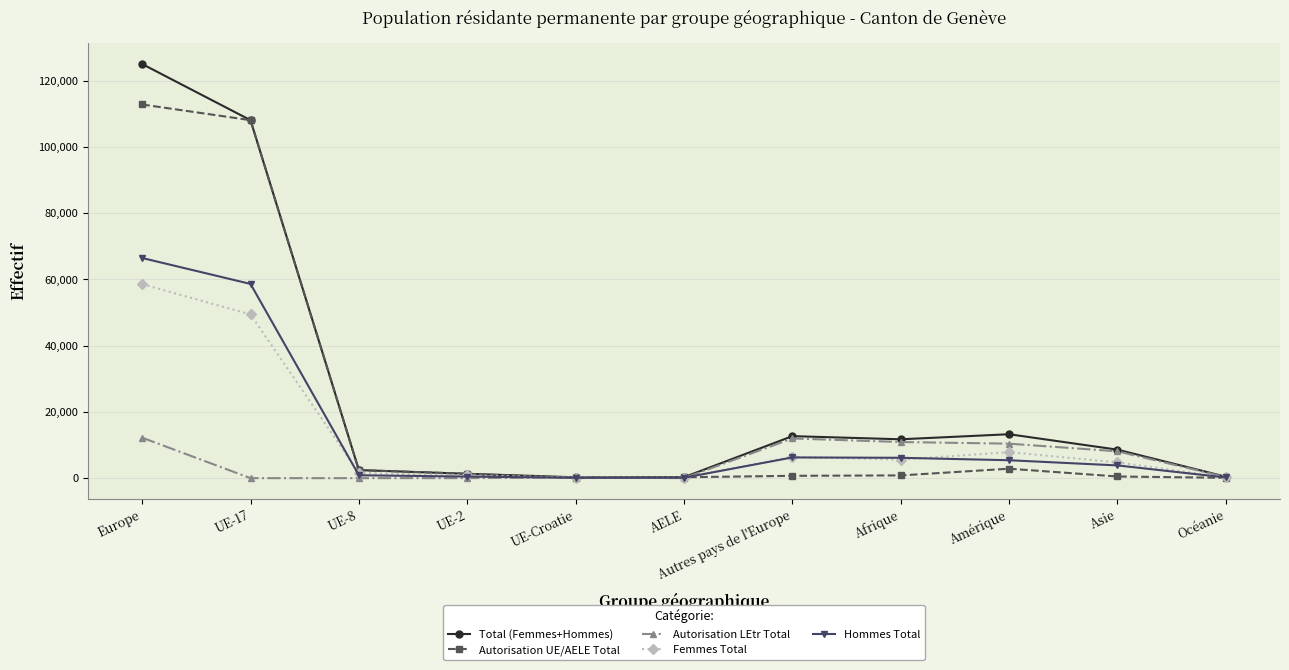

Which series has the widest spread of values?

Total (Femmes+Hommes)